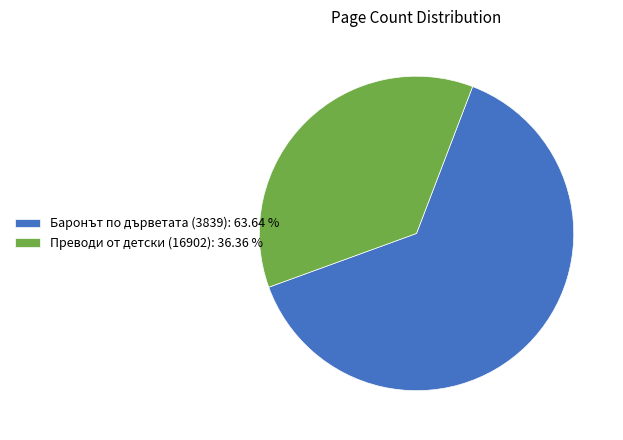

Which slice is the largest?

Баронът по дърветата (3839)